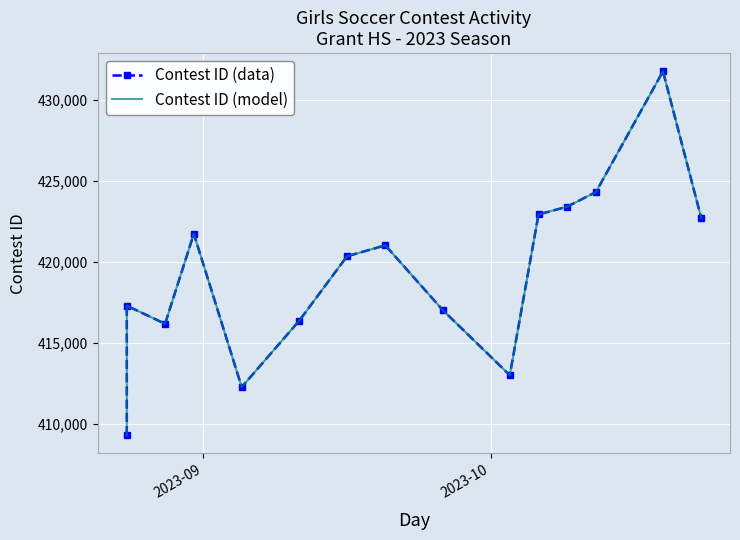

Which series has the largest total across all categories?

Contest ID (data)